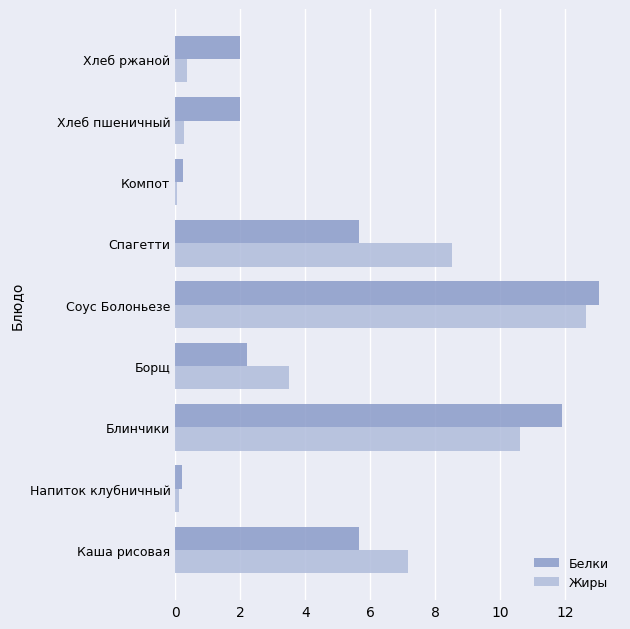

What is the maximum value shown in the chart?

13.0